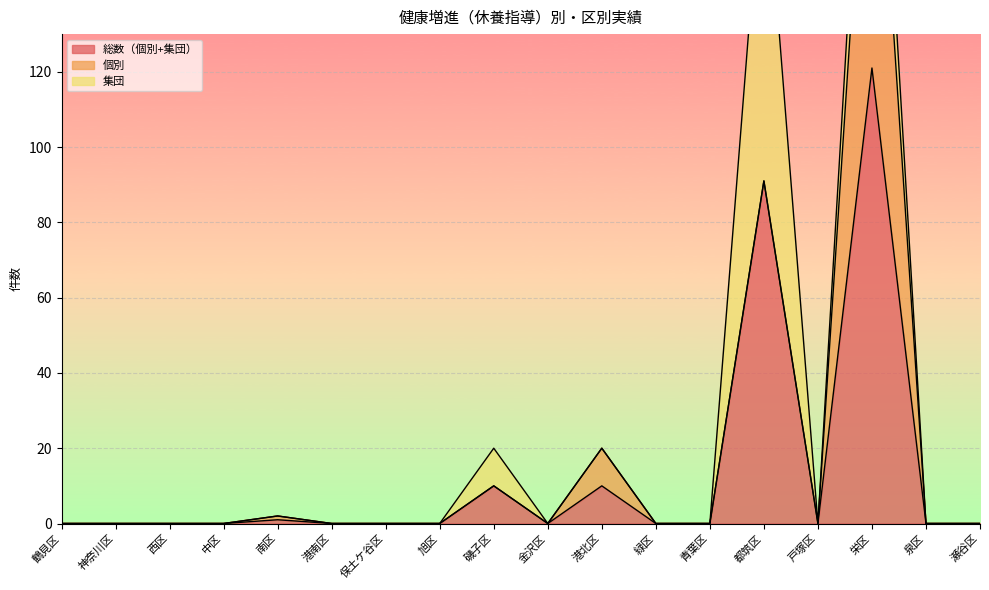

What is the difference between the maximum and minimum values in the 総数（個別+集団） series?

121